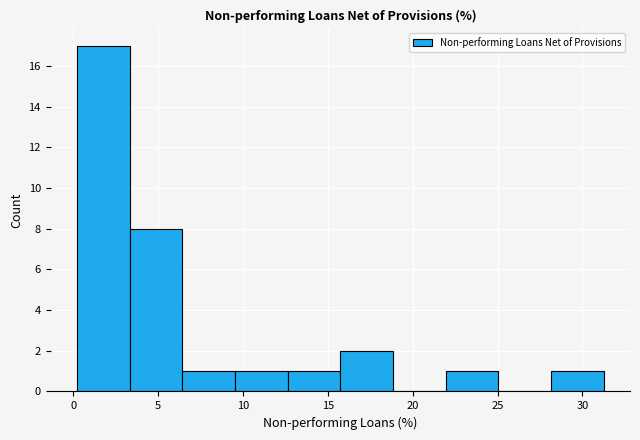

Over which range of the x-axis is the bar tallest?

0.0 to 3.5